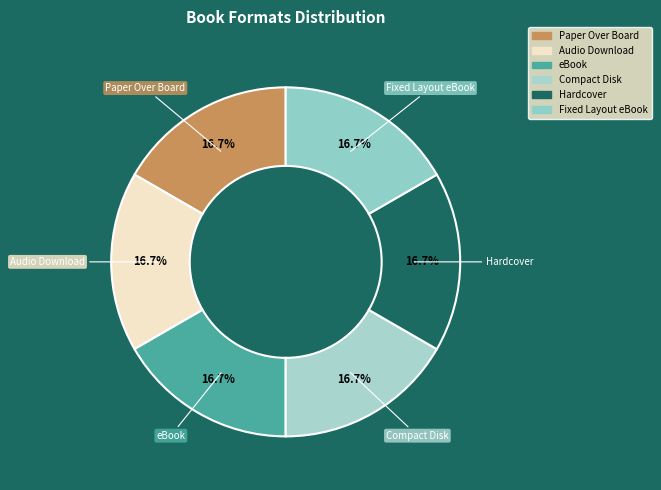

What is the total percentage of Audio Download and eBook?

33.3%